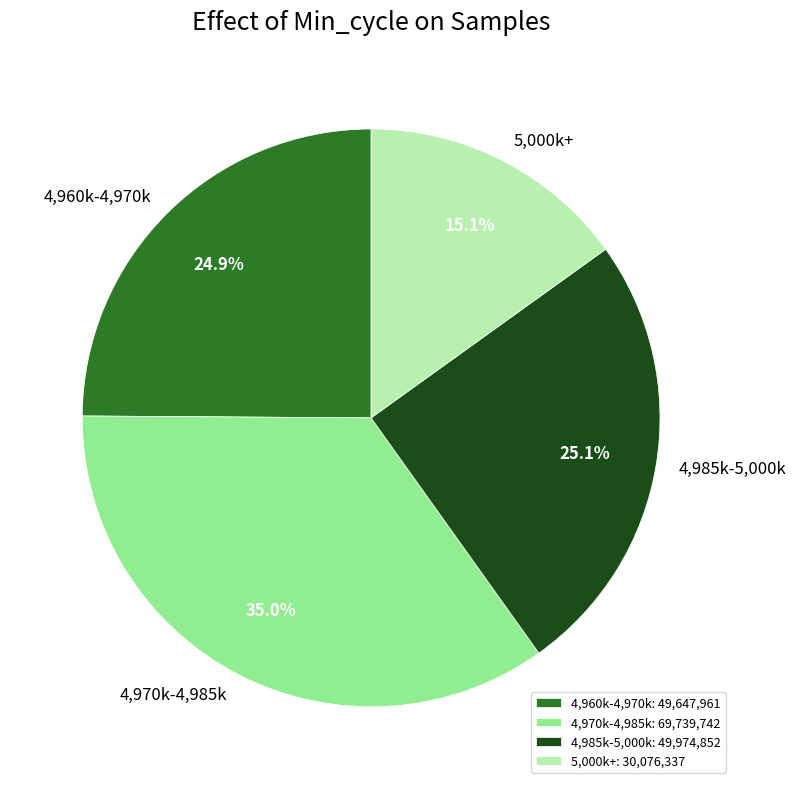

Is there a majority slice in this chart?

No